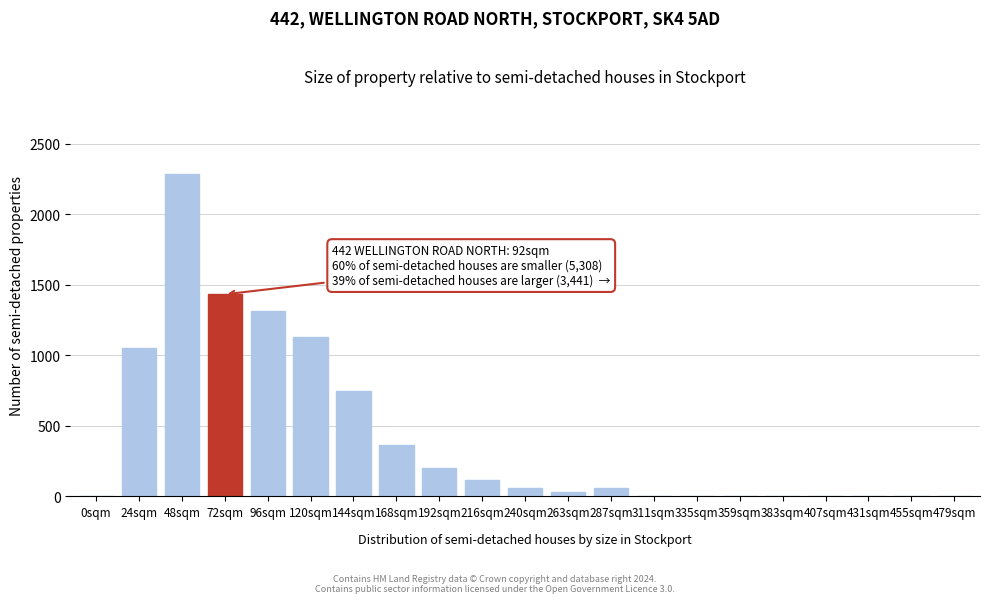

What is the greatest value displayed?

2288